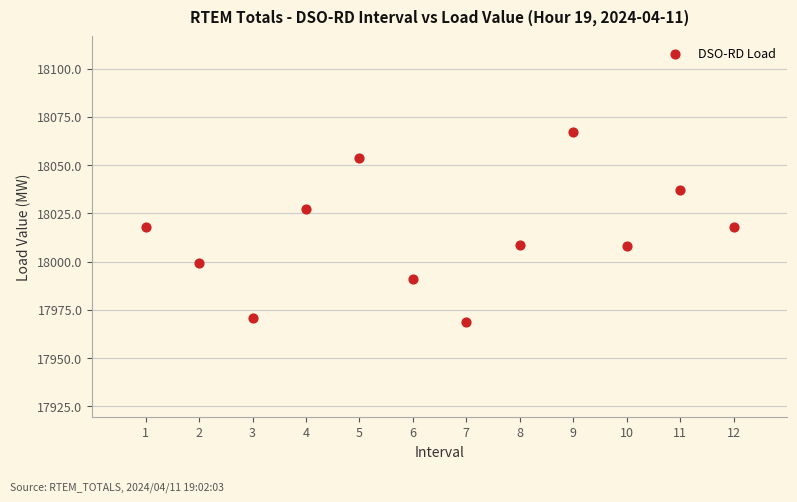

What is the range of X values (max minus min)?

11.0